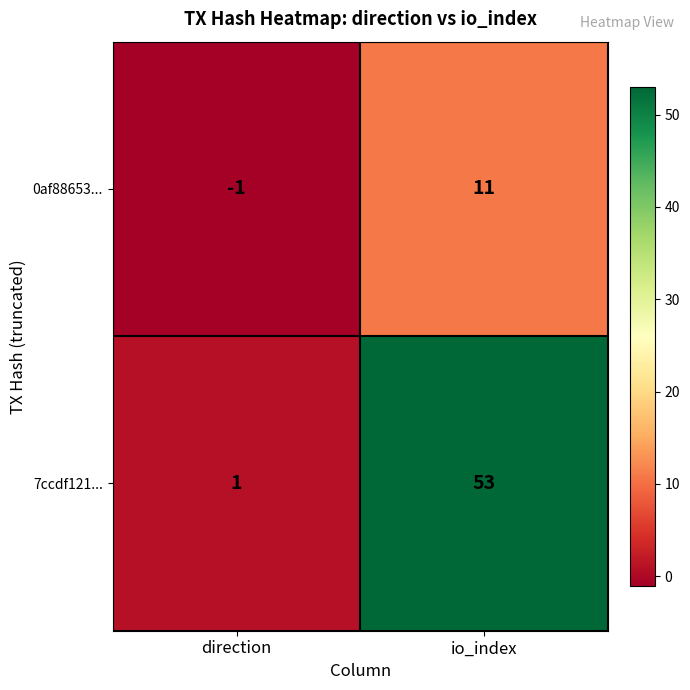

Reading left to right, extract all data points from this chart.

0af88653...: -1	11
7ccdf121...: 1	53